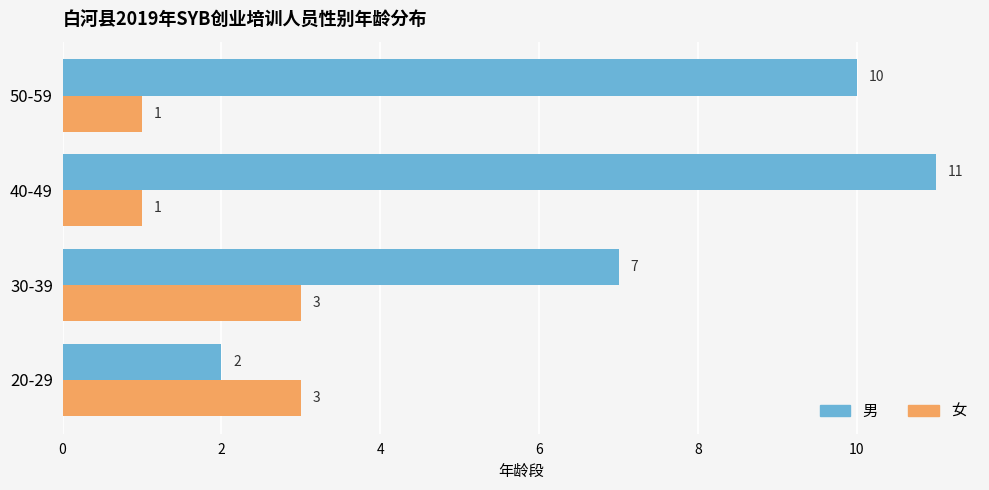

The 女 series shows 1 at 40-49. True or false?

True